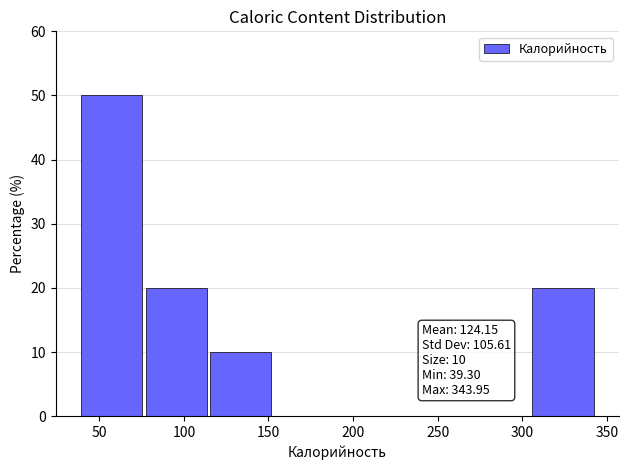

Which range on the x-axis has the tallest bar?

40 to 75